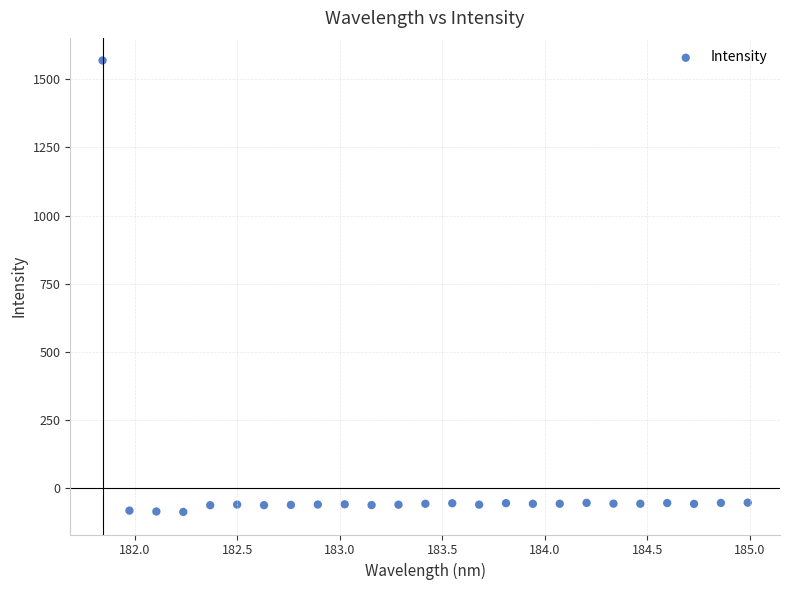

What is the range of Y values (max minus min)?

1656.9